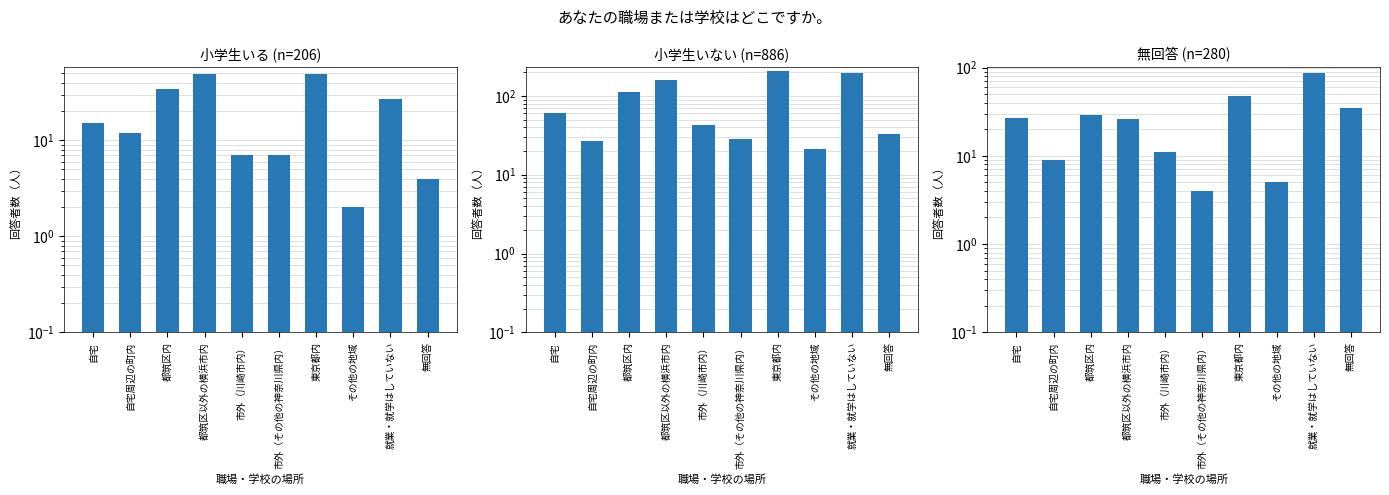

What are all the series names shown in the legend?

小学生いる (n=206), 小学生いない (n=886), 無回答 (n=280)